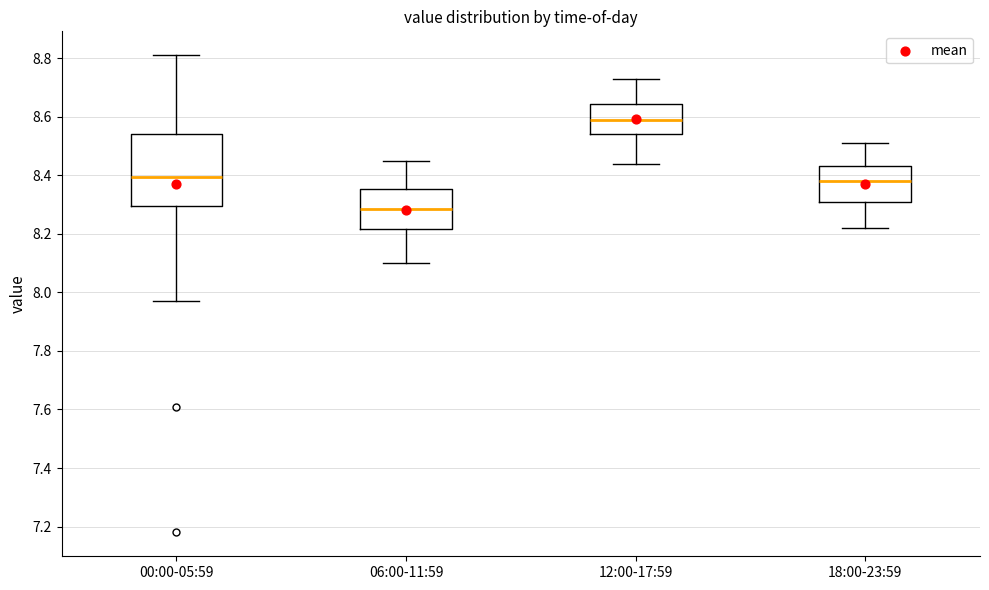

Where does the upper whisker of the box for 06:00-11:59 end on the y-axis? The values are not printed on the chart, so give them approximately, as read against the axis.

8.46